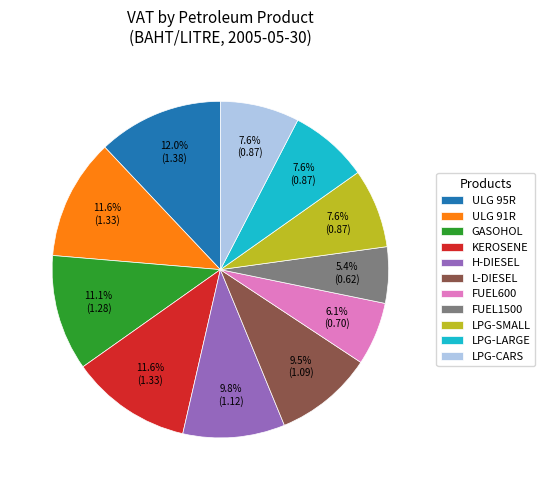

To the nearest percent, what is the difference between the largest and smallest slice percentages?

7%